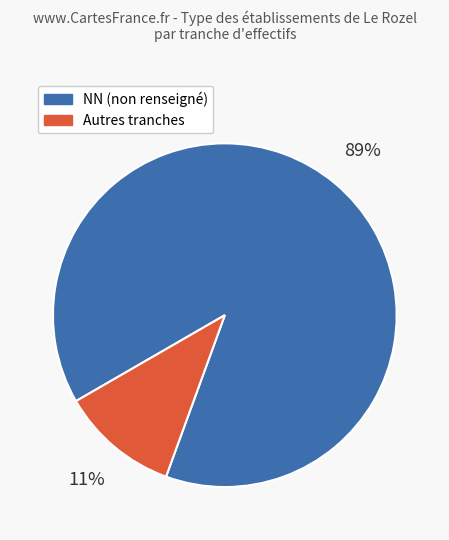

Does any single category account for the majority?

Yes